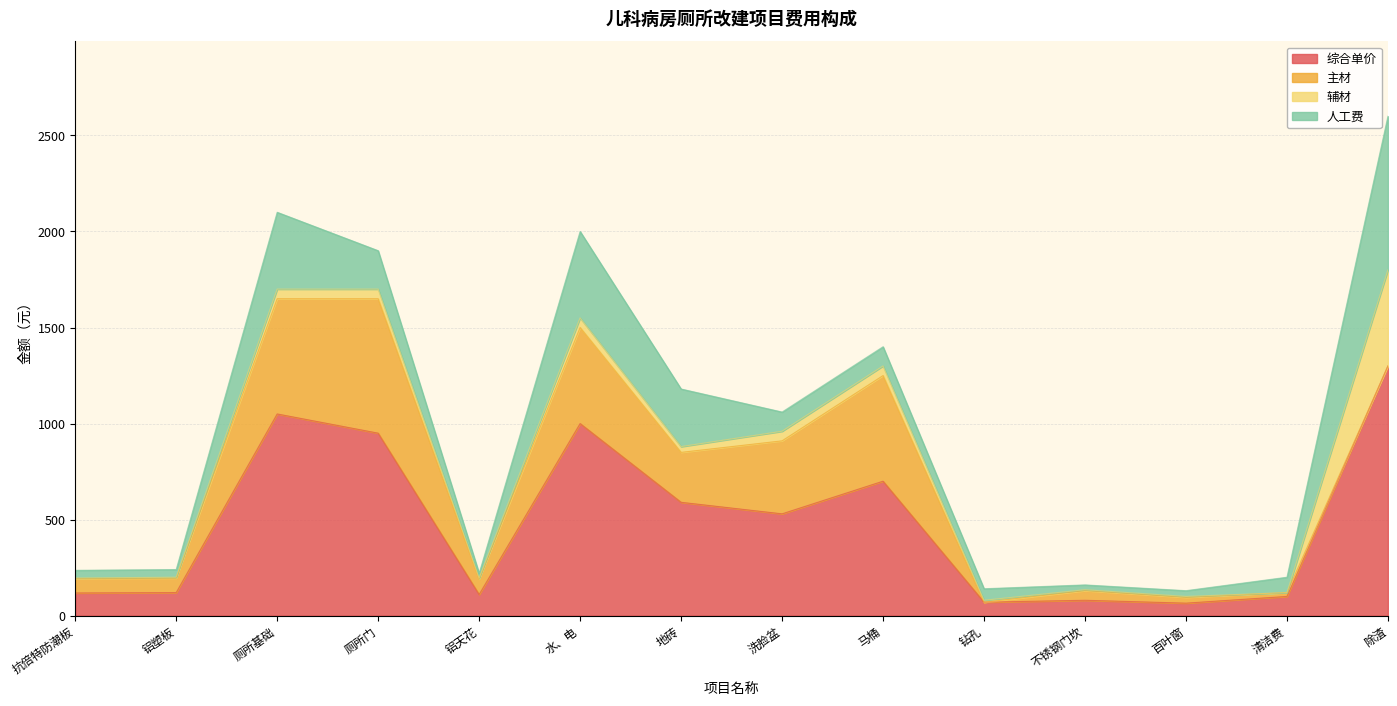

True or false: 综合单价 and 人工费 intersect in this chart.

False